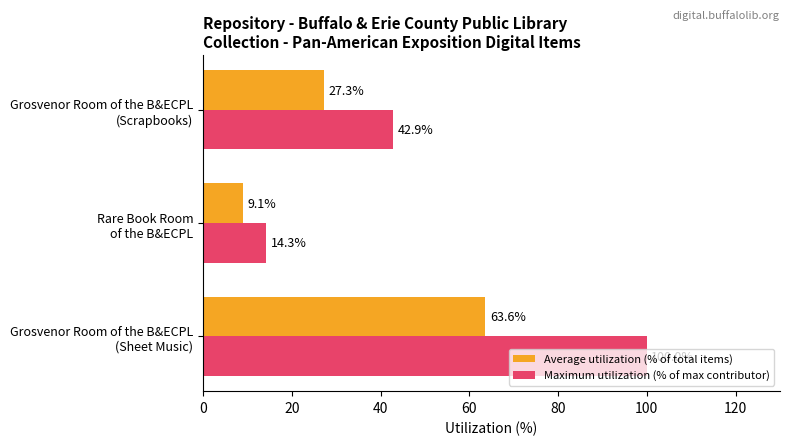

What is the difference between the maximum and second lowest values in the Maximum utilization (% of max contributor) series?

57.1